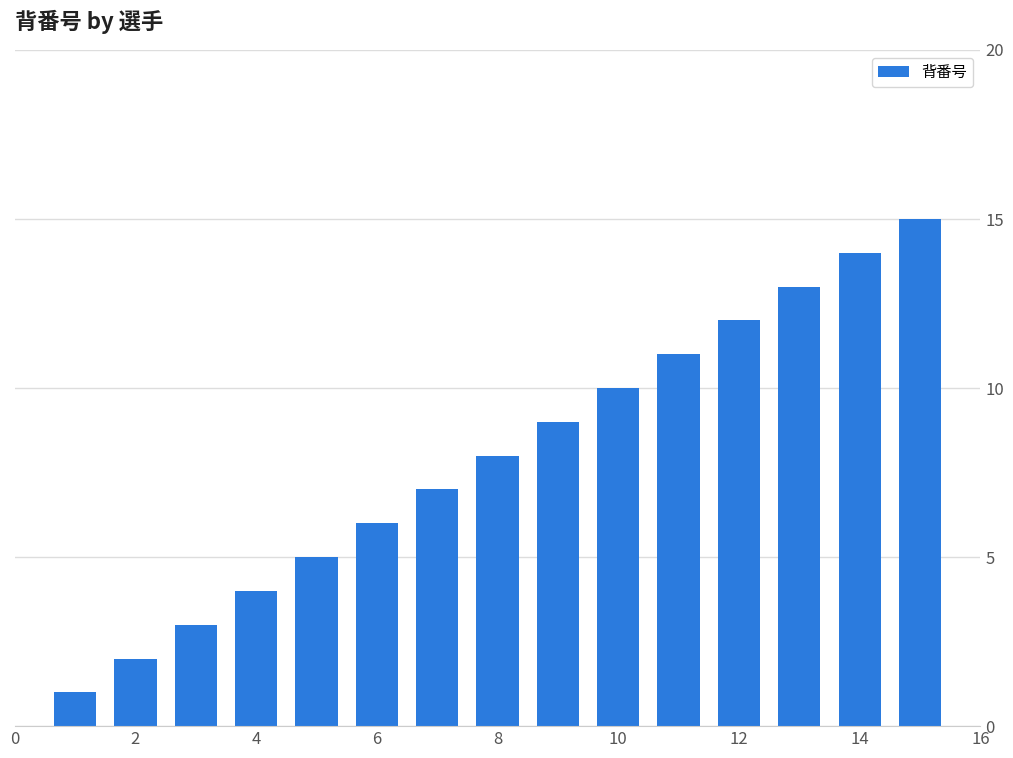

What is the greatest value displayed?

15